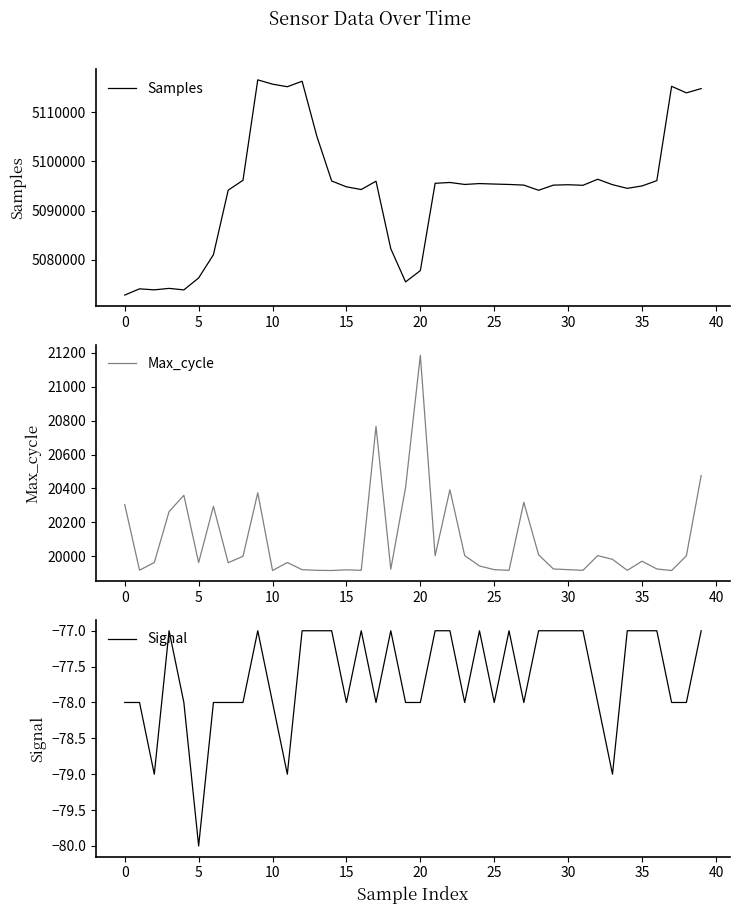

In Signal, how many points are higher than both neighbors (excluding endpoints)?

6